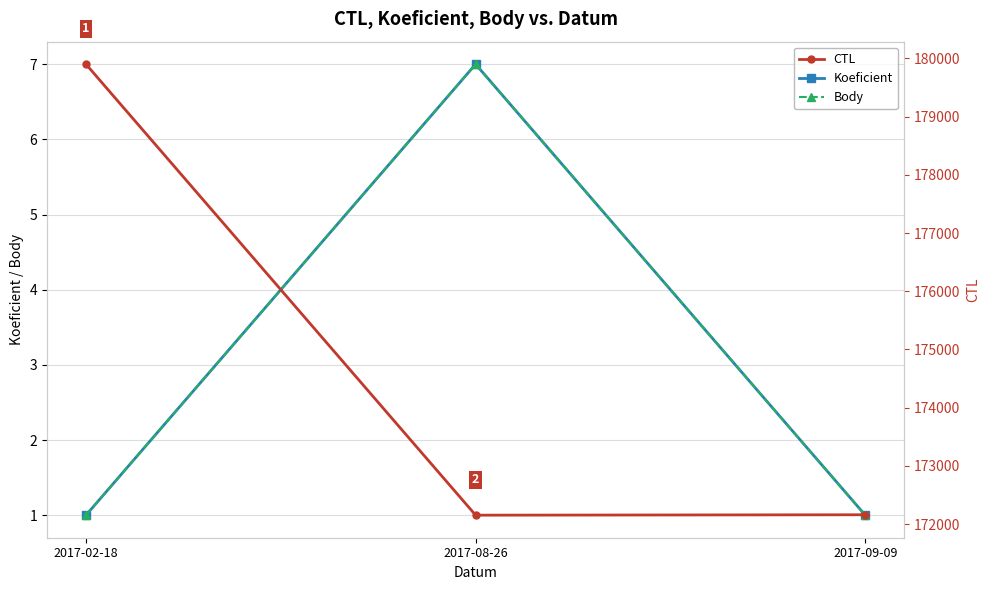

What are all the series names shown in the legend?

Koeficient, Body, CTL